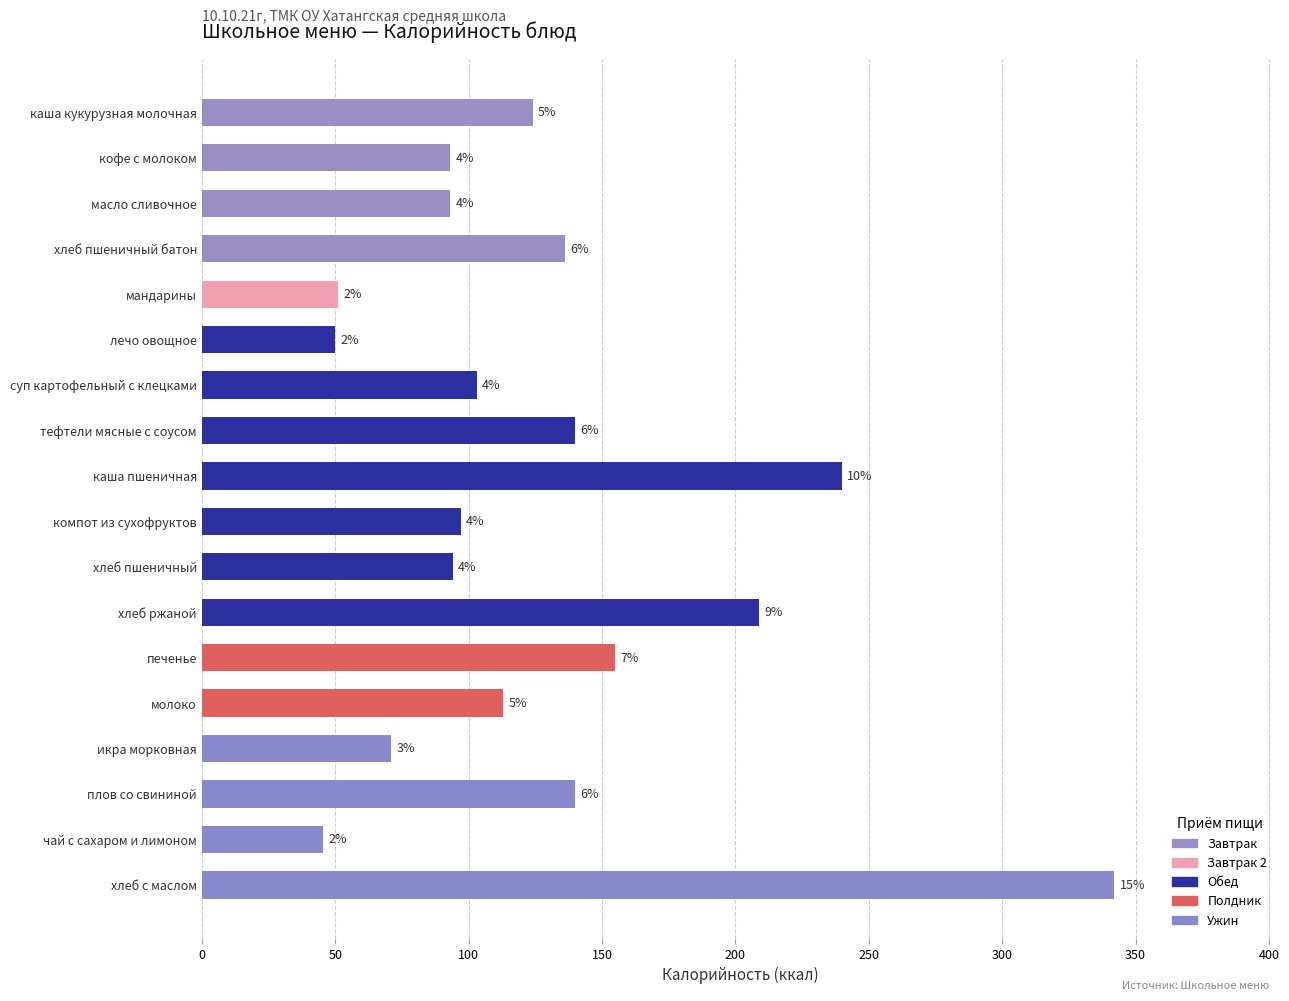

Does the chart contain any negative values?

No